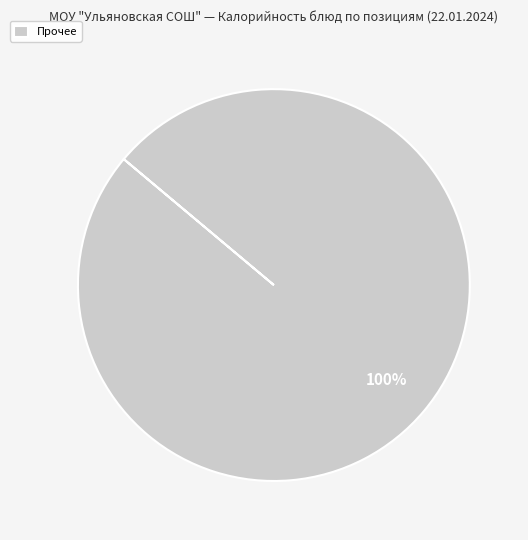

To the nearest percent, what percentage of the pie is Прочее?

100%